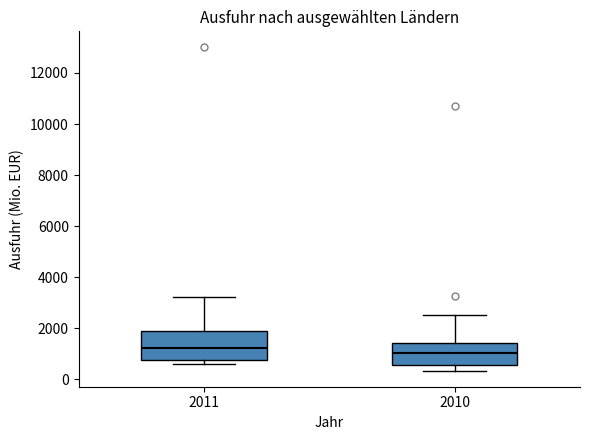

Reading left to right, read every box against the y-axis: the position of its median line, the range the box covers, and the ends of its whiskers. The values are not printed on the chart, so give them approximately, as read against the axis.

2011: median 1200, box 800 to 1800, whiskers 600 to 3200
2010: median 1000, box 600 to 1400, whiskers 400 to 2600